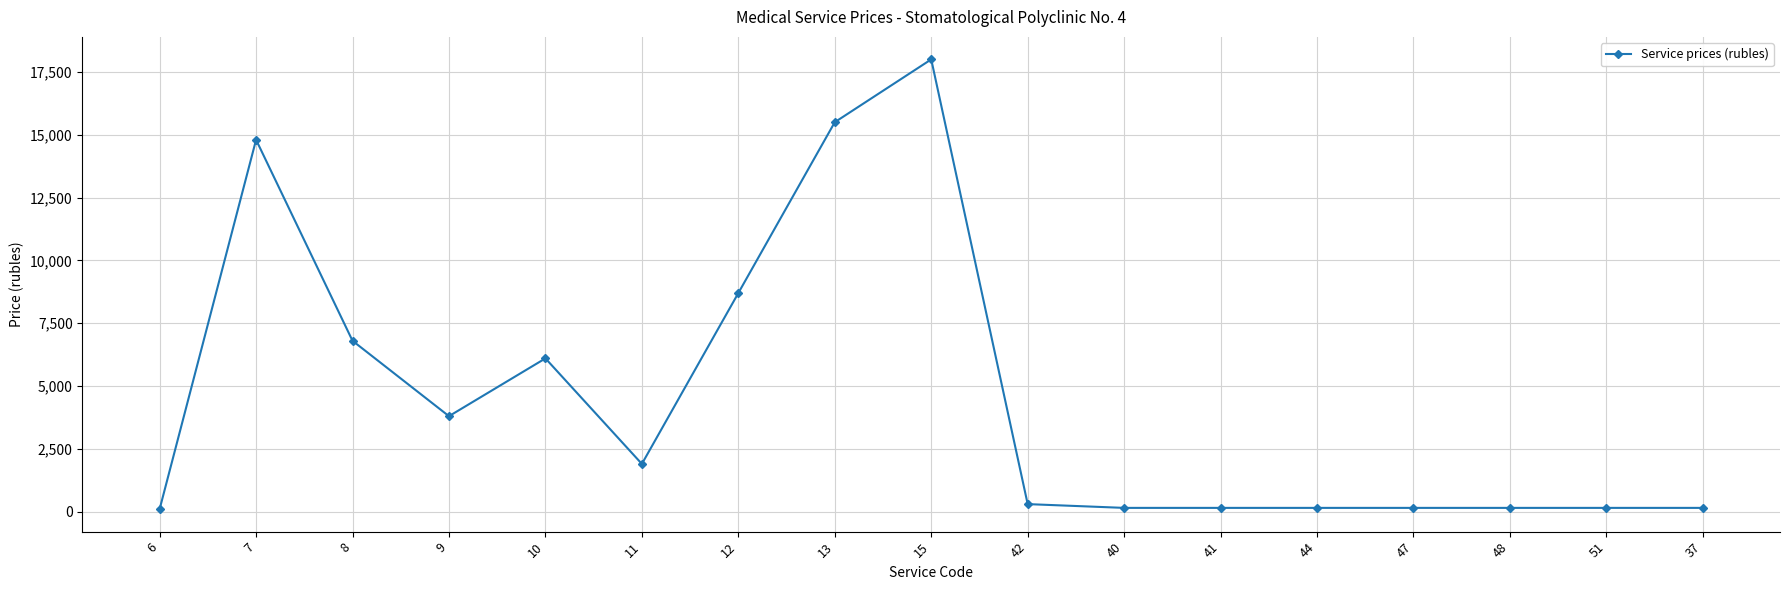

The chart shows a value of 150 at 51. True or false?

True